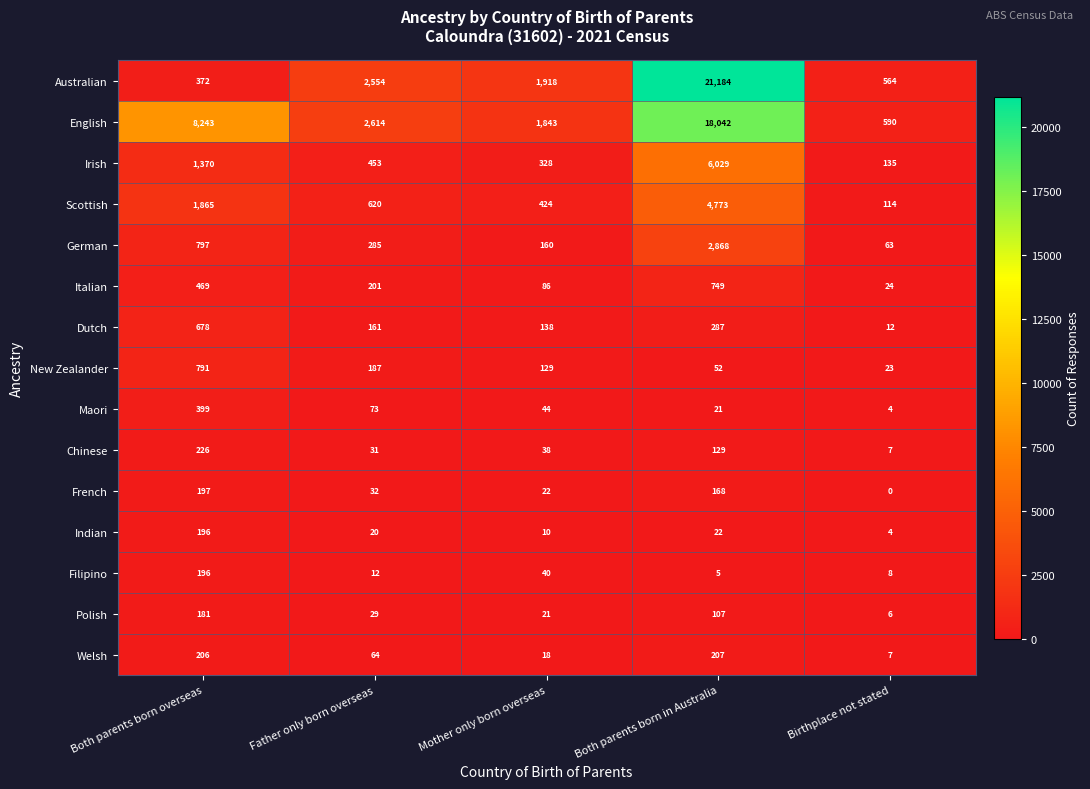

What is the sum of all Maori values?

541